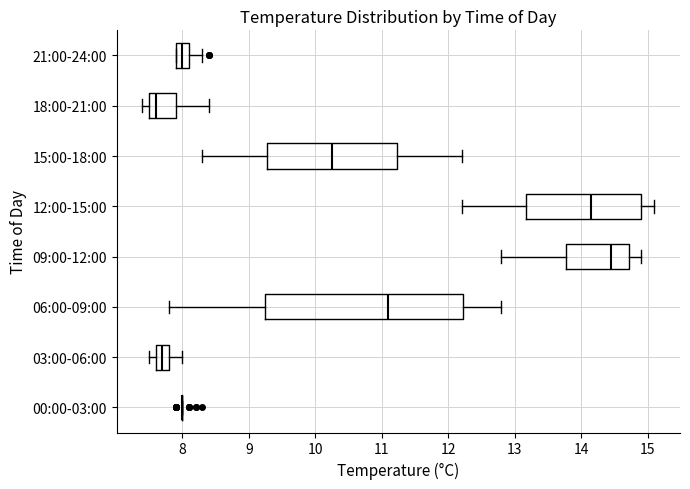

Comparing the boxes themselves (not the whiskers), which one is the widest?

06:00-09:00